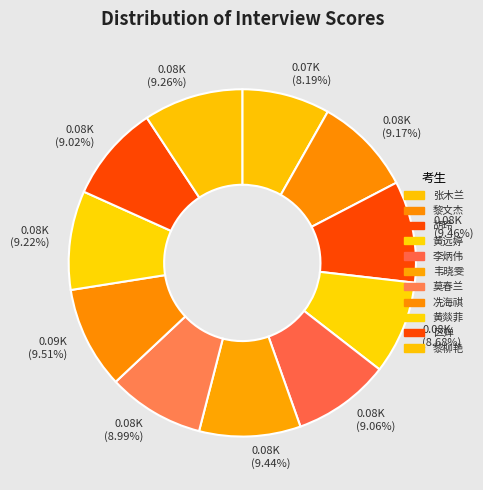

Does any single category account for the majority?

No